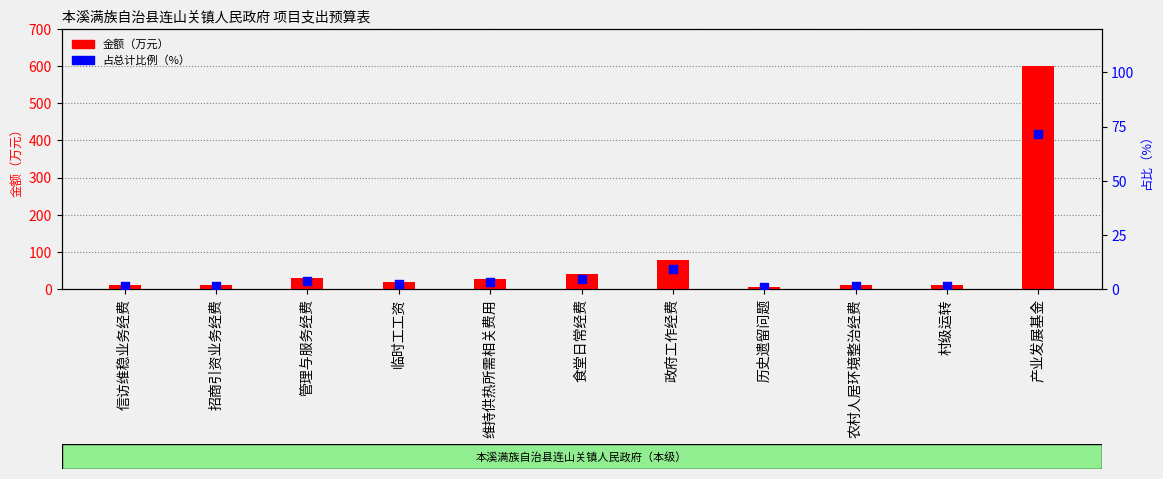

Which series has the widest spread of Y values?

金额（万元）